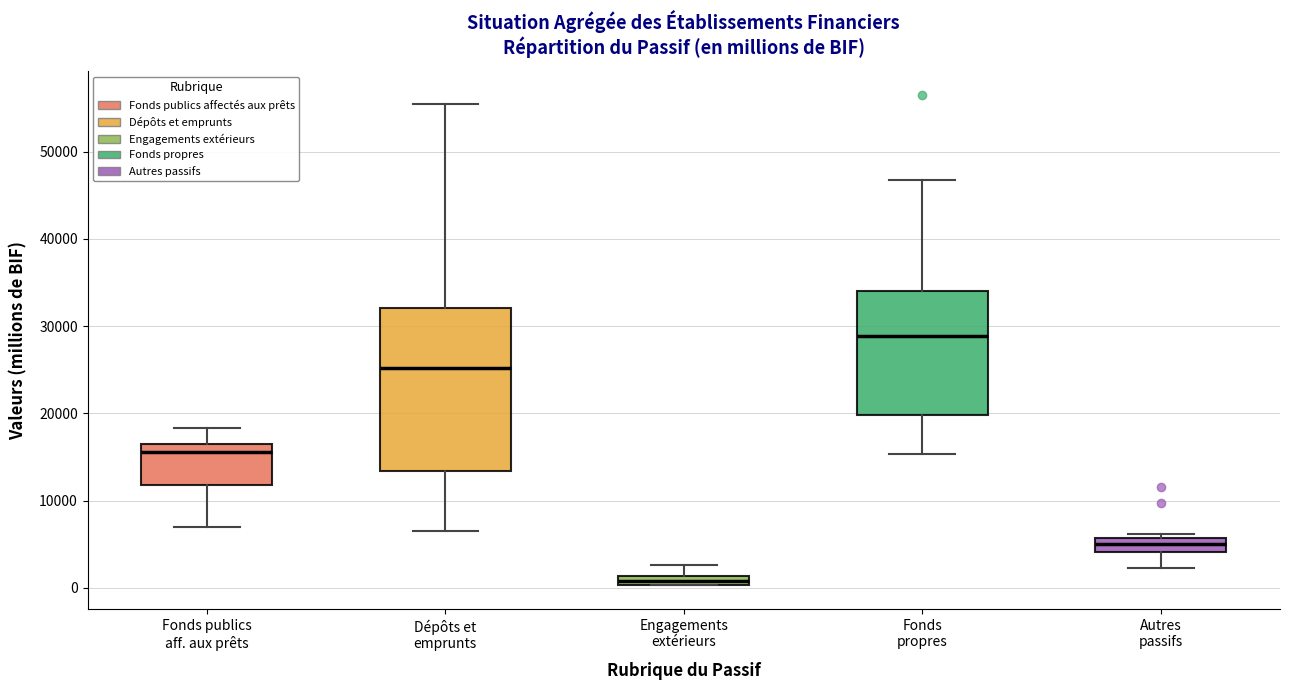

Comparing the boxes themselves (not the whiskers), which one is the tallest?

Dépôts et emprunts